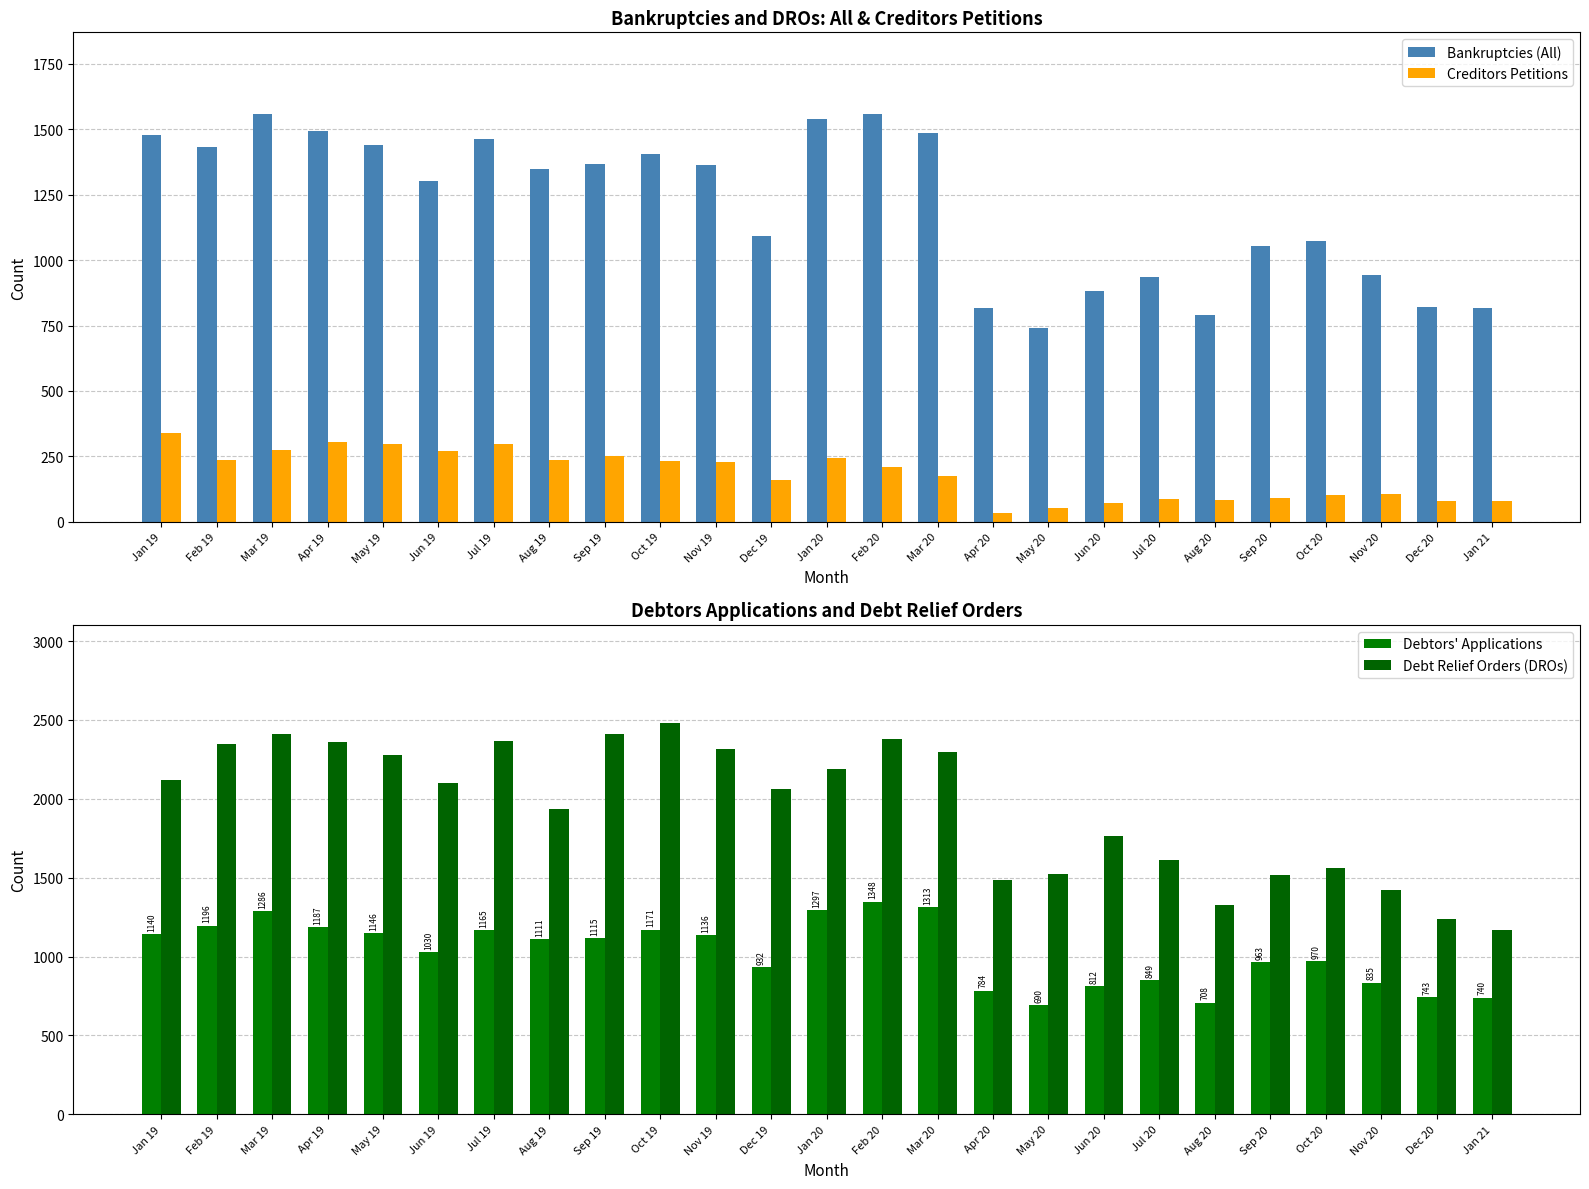

What position from the right is May 20?

9